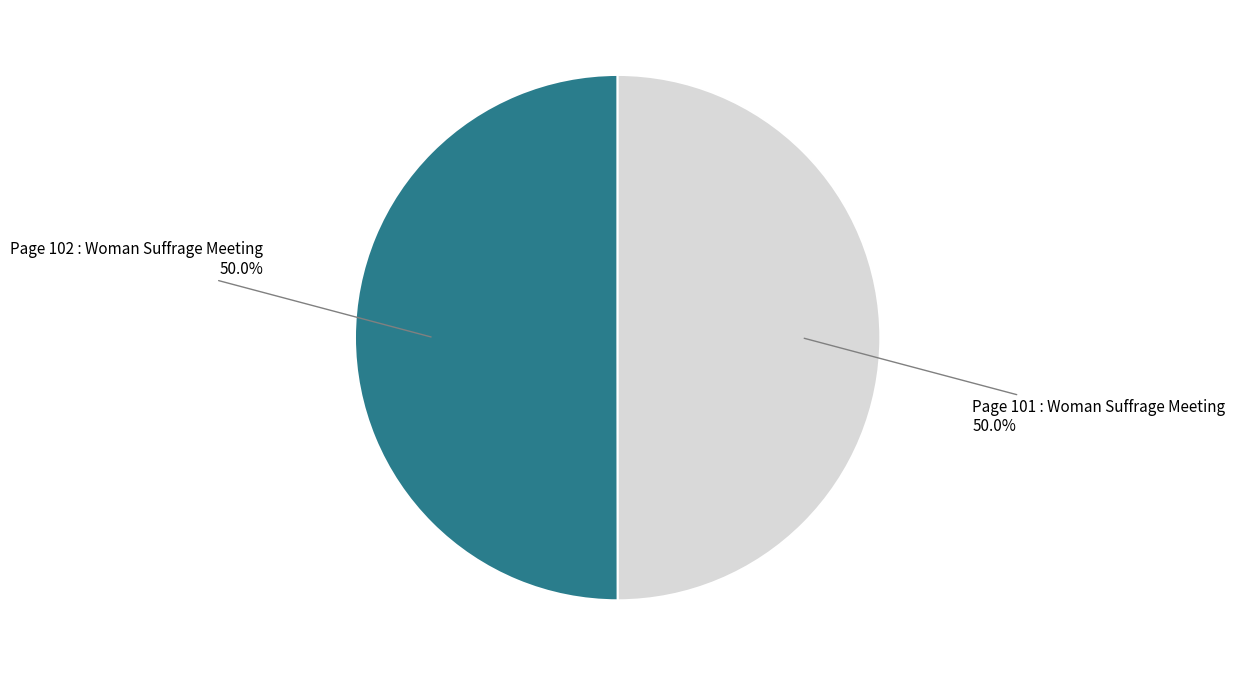

True or false: Page 102 : Woman Suffrage Meeting accounts for 42% of the total.

False